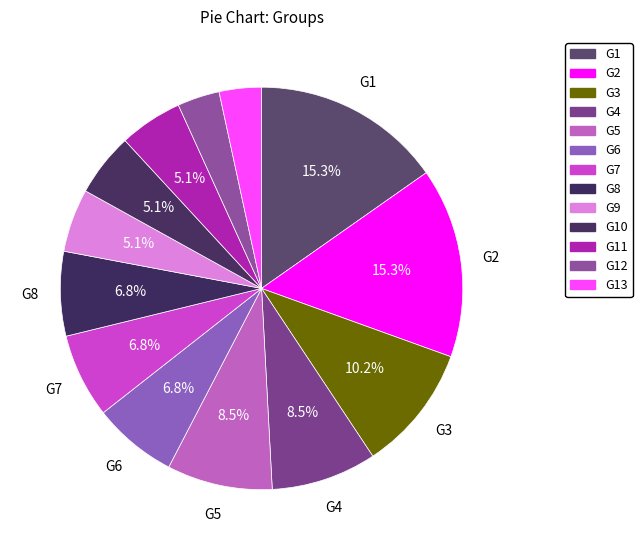

Which category has the smallest portion of the pie?

G12